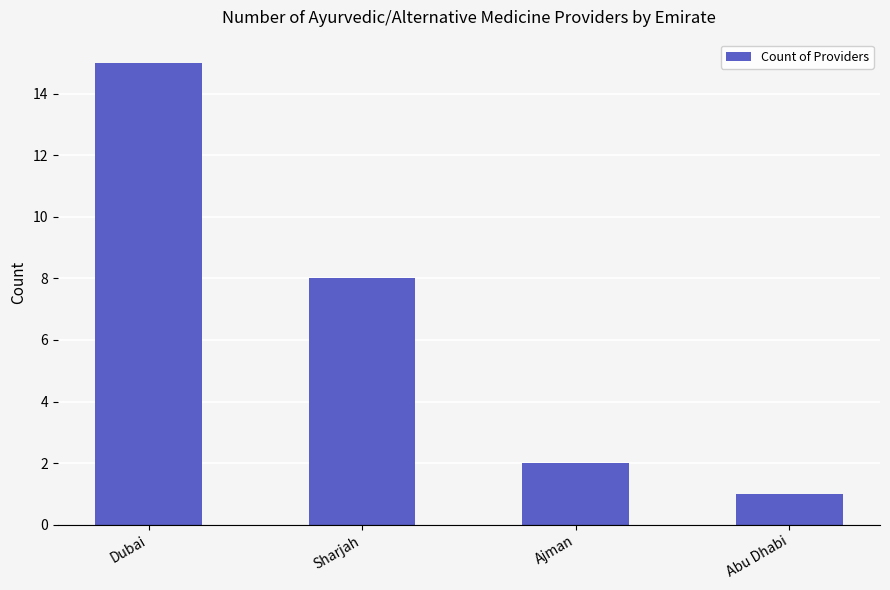

Approximately how many times larger is the value at Sharjah compared to Dubai?

0.5